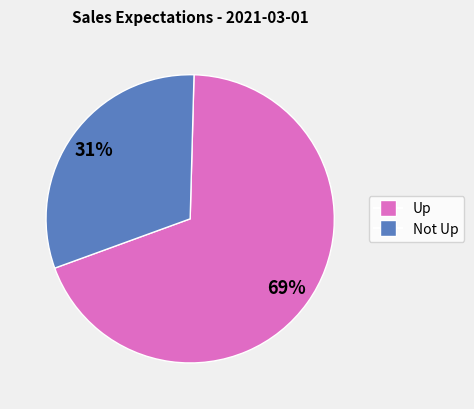

To the nearest percent, what is the average slice percentage?

50%